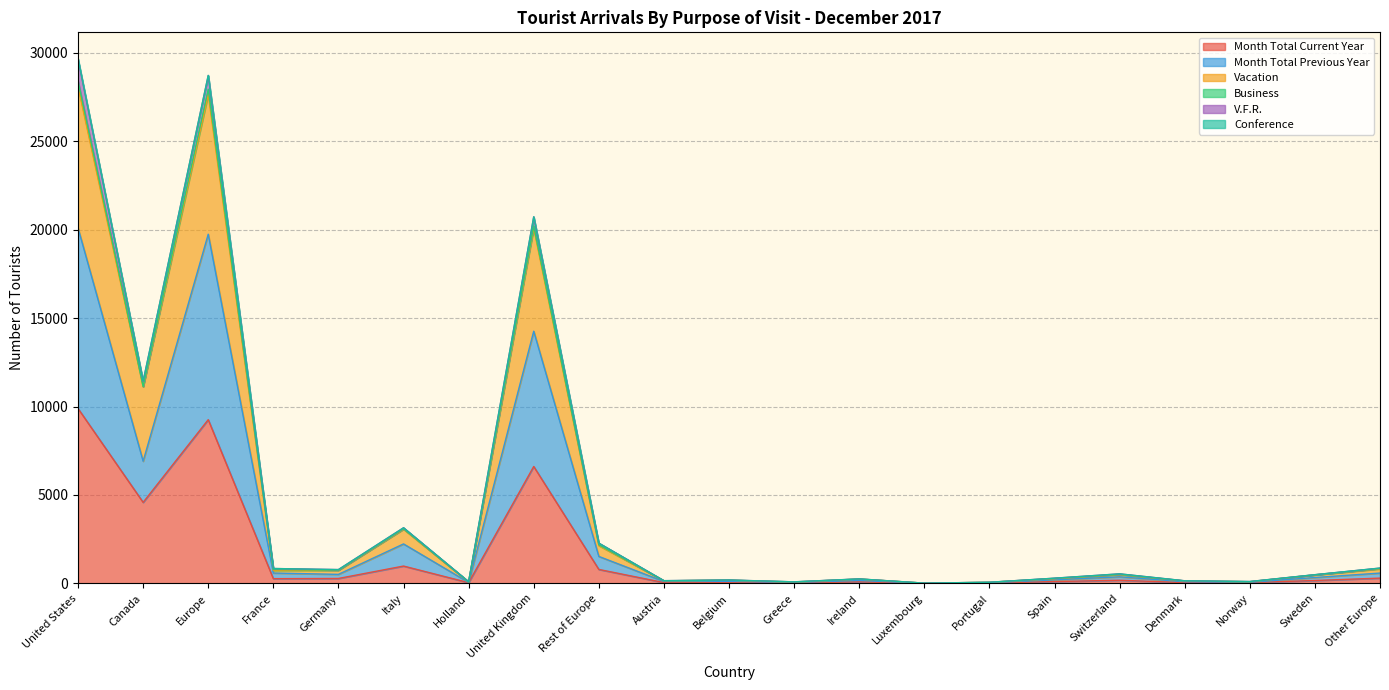

Is it true that Month Total Current Year equals 788 at Rest of Europe?

True